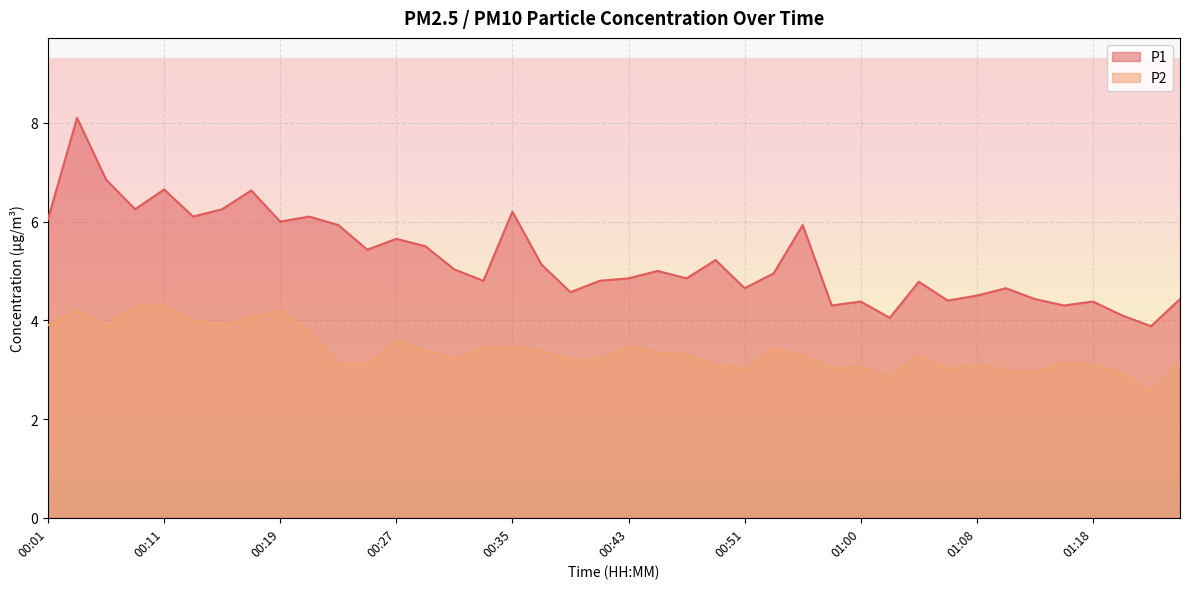

What is the value of the P1 point at the 17th from the left?

6.2